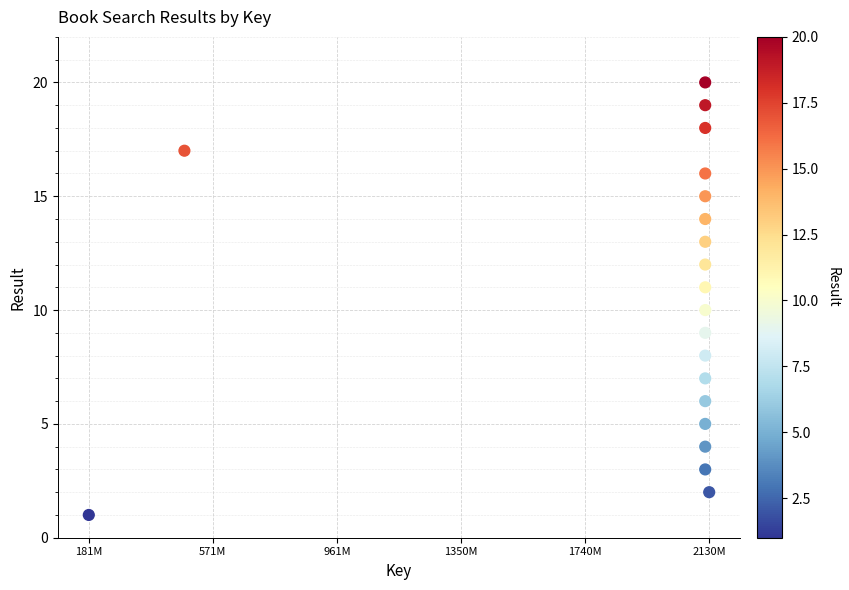

What is the range of X values (max minus min)?

1948973684